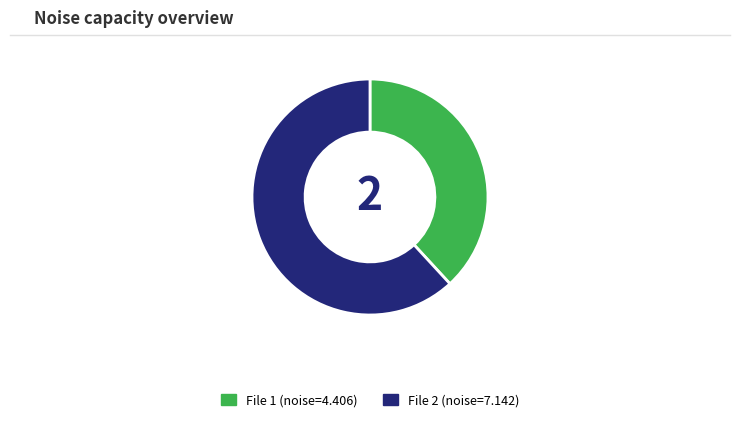

Do File 1 (noise=4.406) and File 2 (noise=7.142) together represent more than half of the pie?

Yes